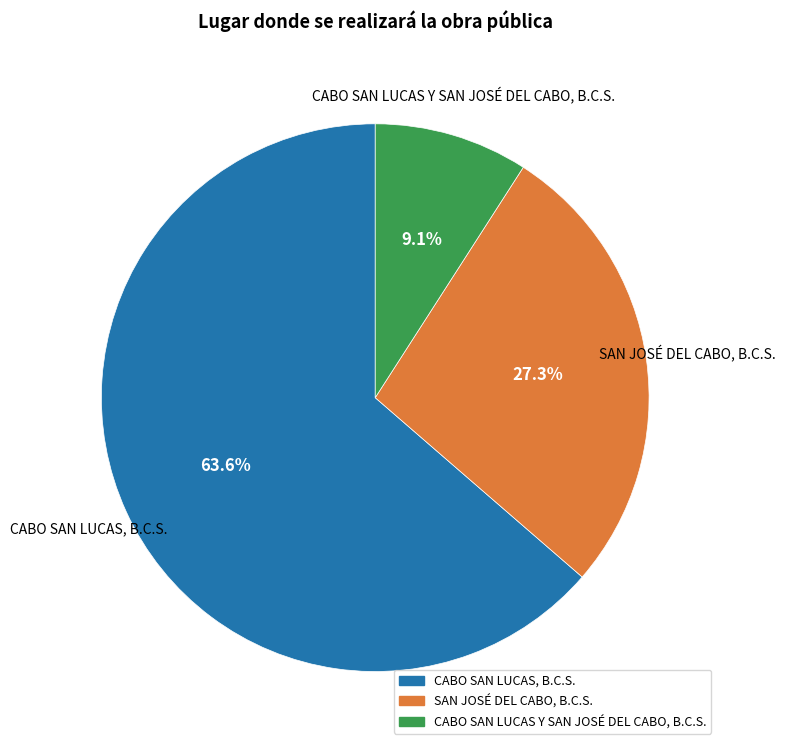

Which has a higher value, CABO SAN LUCAS, B.C.S. or SAN JOSÉ DEL CABO, B.C.S.?

CABO SAN LUCAS, B.C.S.